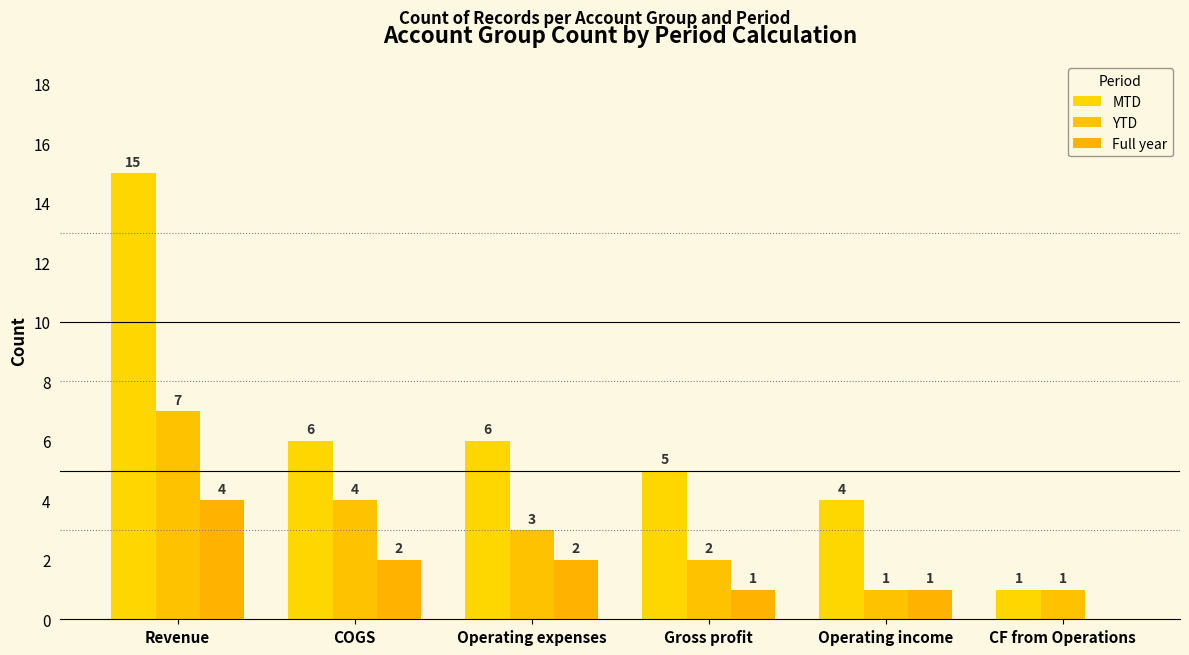

Where does the Full year series first go above 2?

Revenue